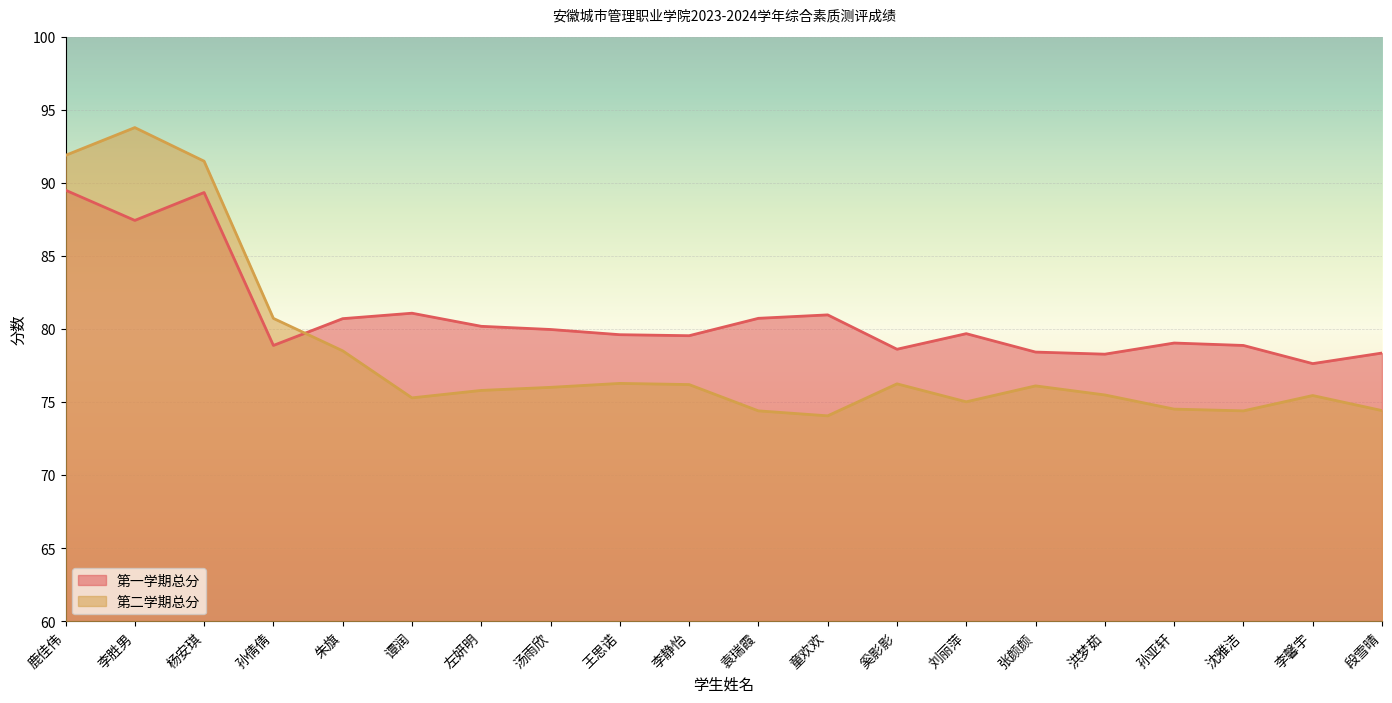

At which category does 第一学期总分 reach its first local valley?

李胜男